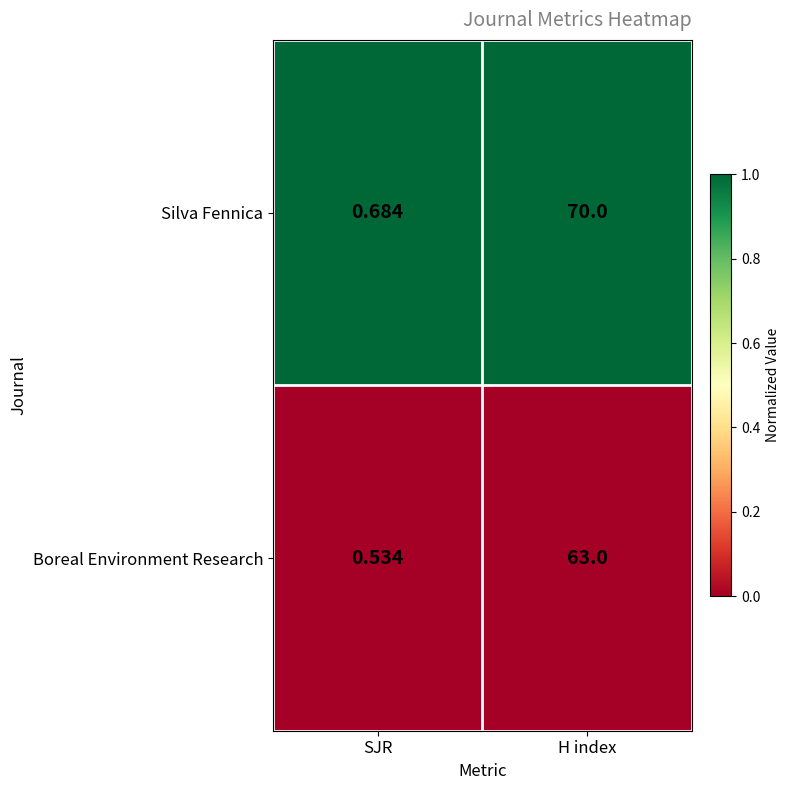

What is the difference between the highest and lowest values at H index?

7.0